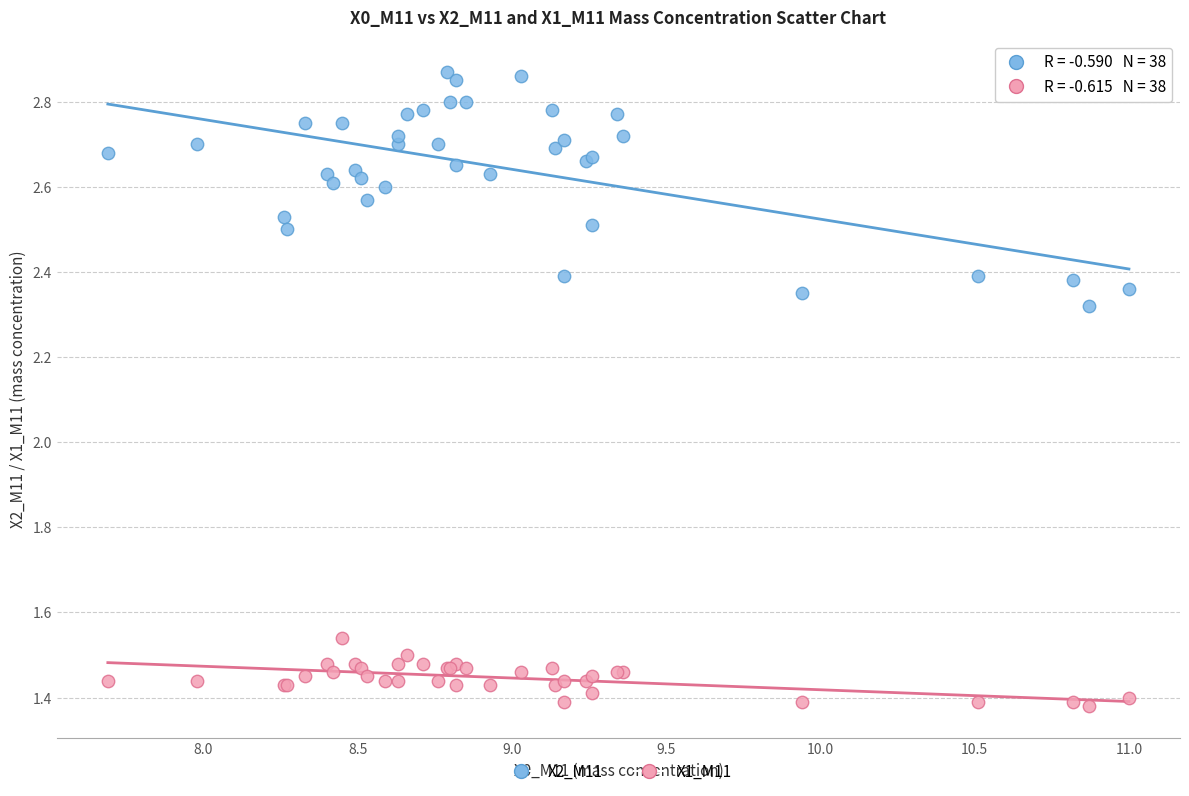

Which series contains the lowest Y value?

X1_M11